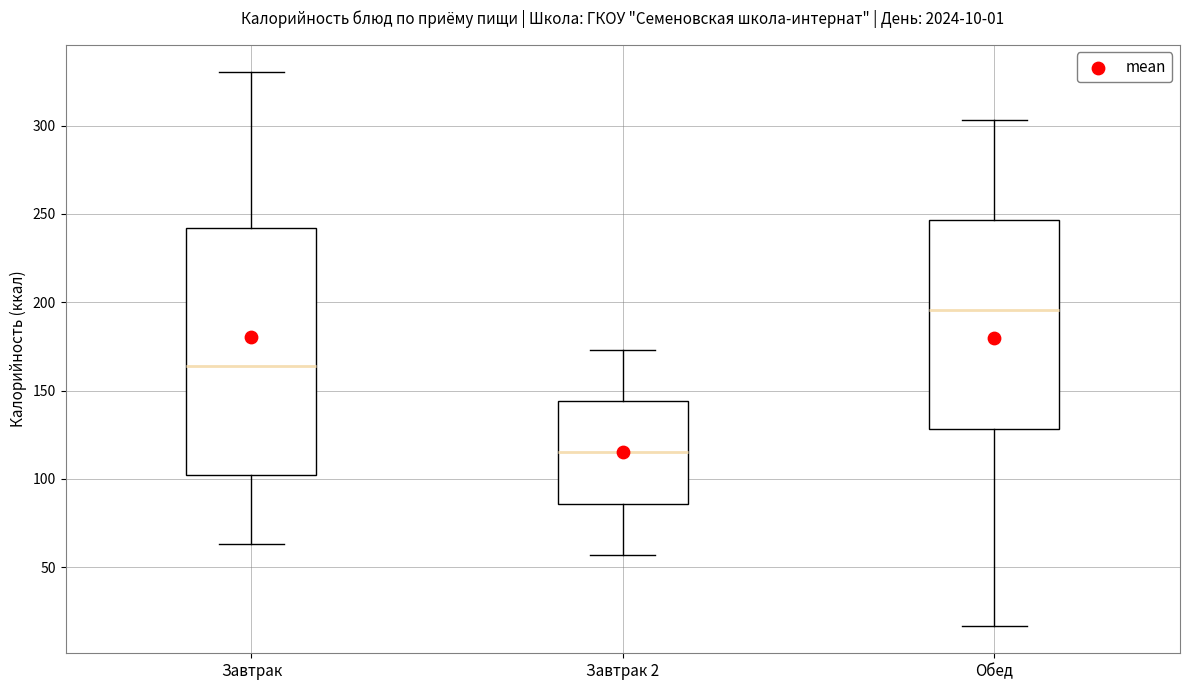

Which box's median line is the lowest?

Завтрак 2